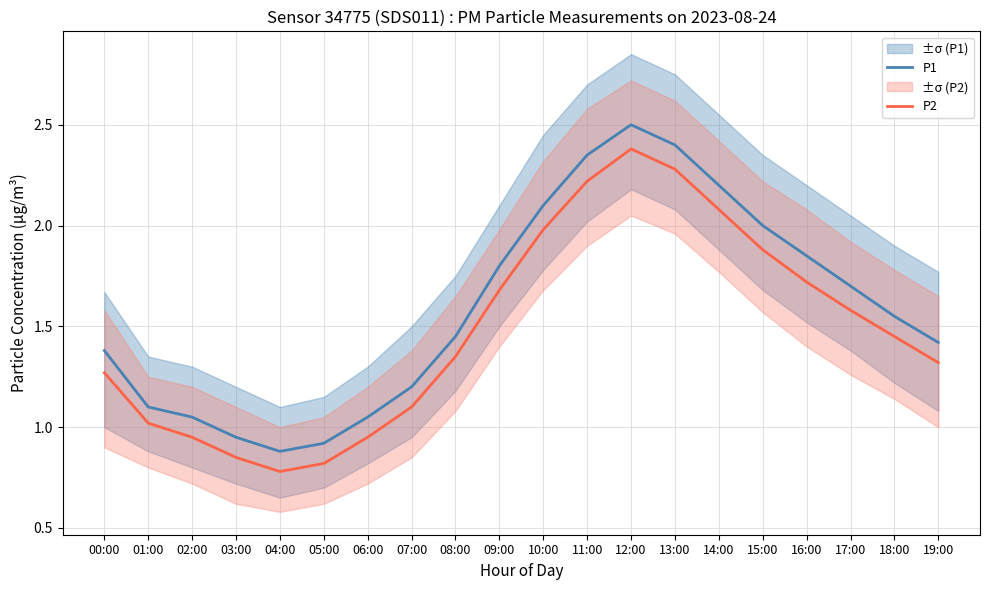

True or false: P1 and P2 intersect in this chart.

False